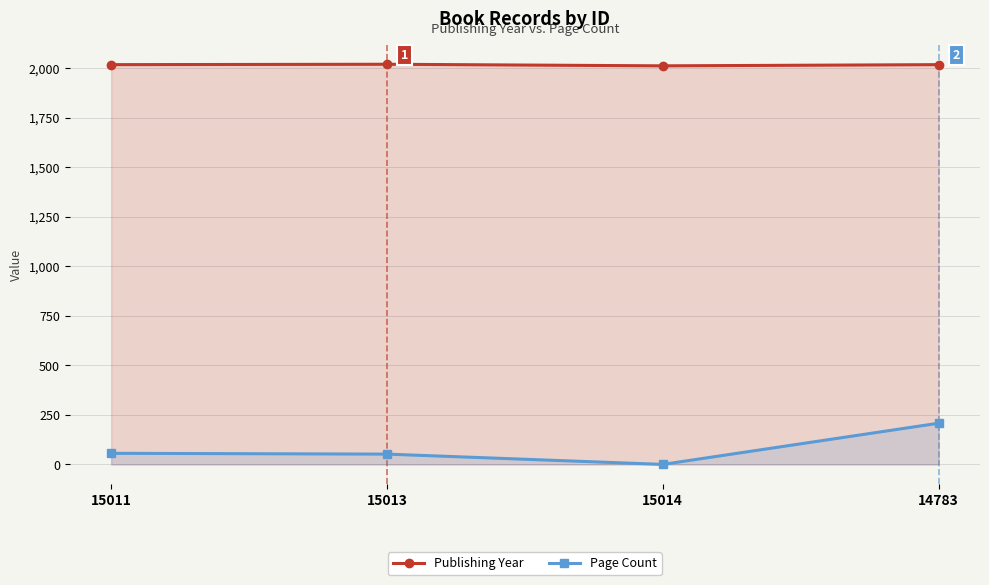

How many interior local valleys does the Page Count series have?

1